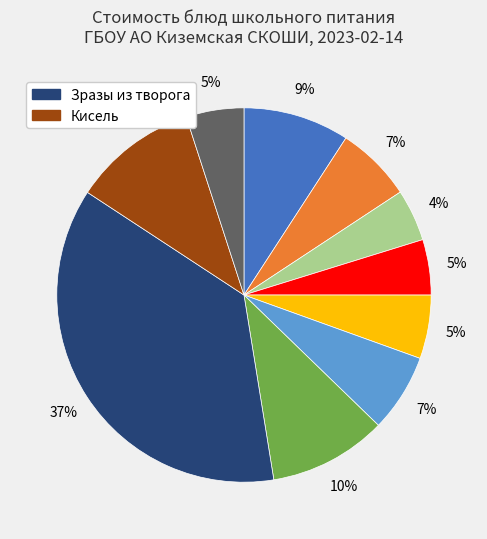

To the nearest percent, what is the average slice percentage?

10%